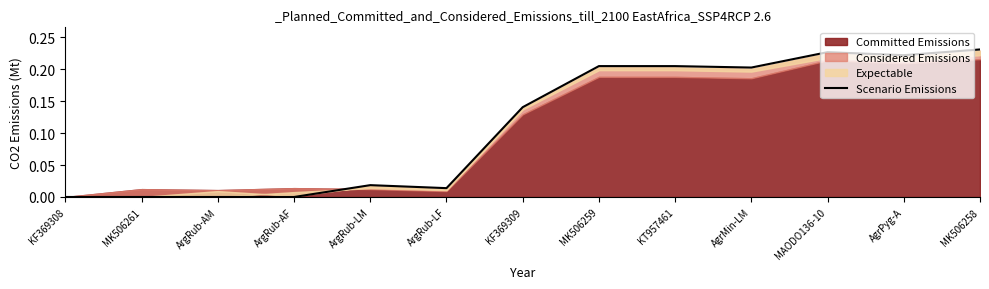

The value of Scenario Emissions at MK506261 is 0.0. True or false?

True